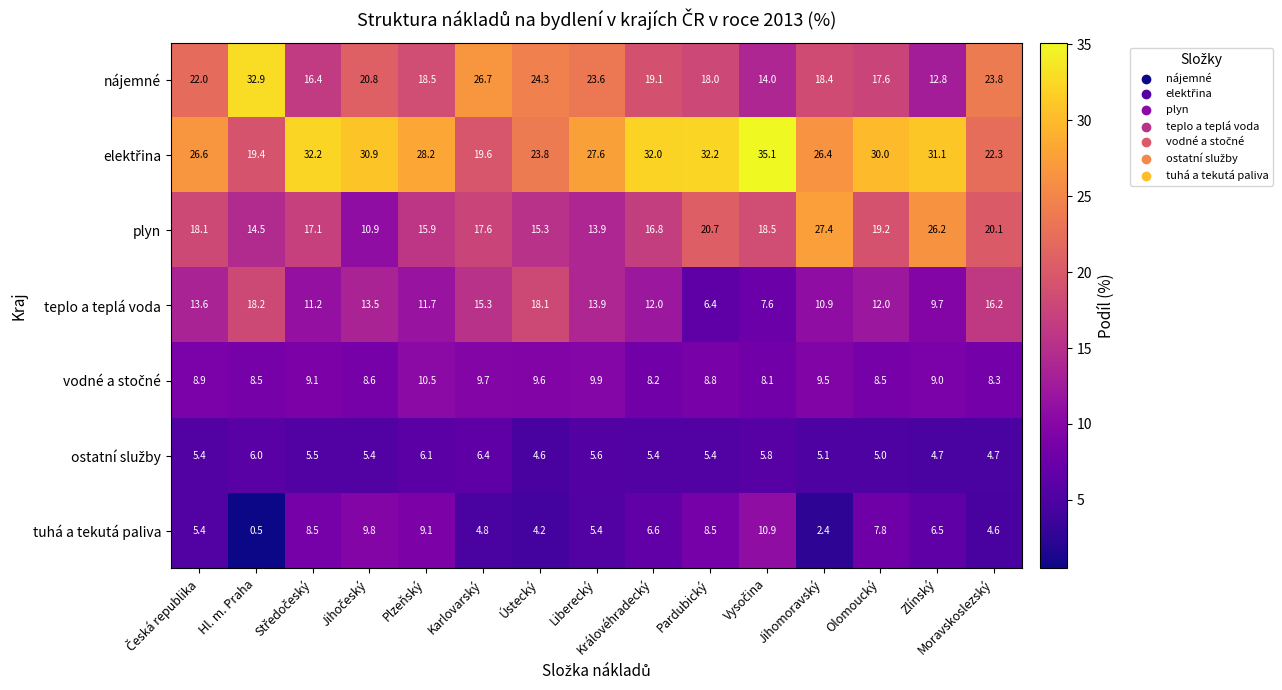

What is the difference between the nájemné values at Pardubický and Moravskoslezský?

5.8